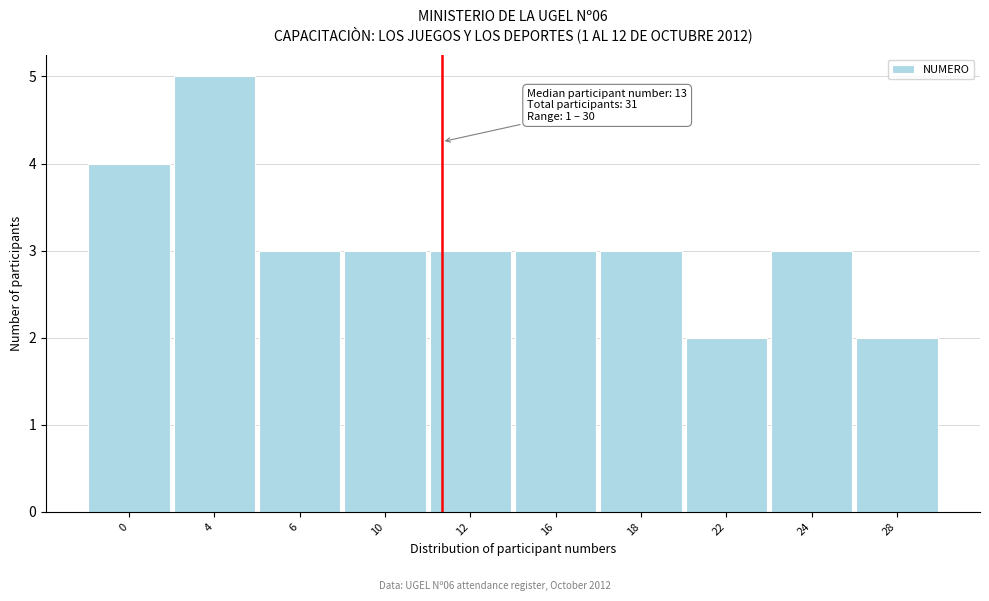

Reading right to left, transcribe all the data shown in this chart.

28=2	24=3	22=2	18=3	16=3	12=3	10=3	6=3	4=5	0=4